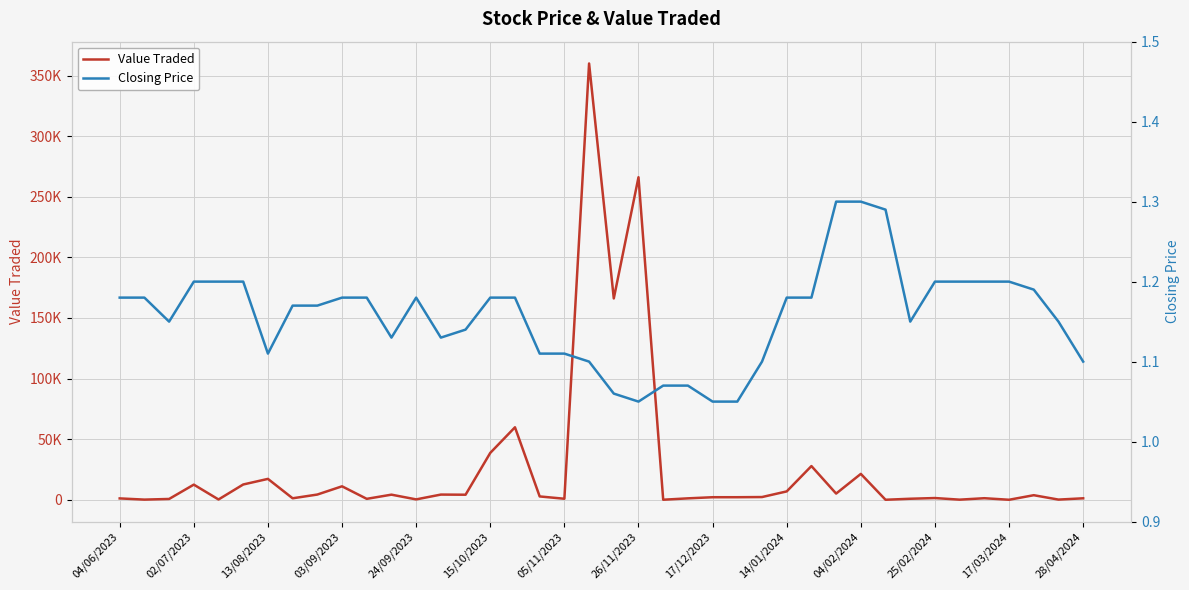

At which category does Closing Price reach its first local valley?

13/08/2023